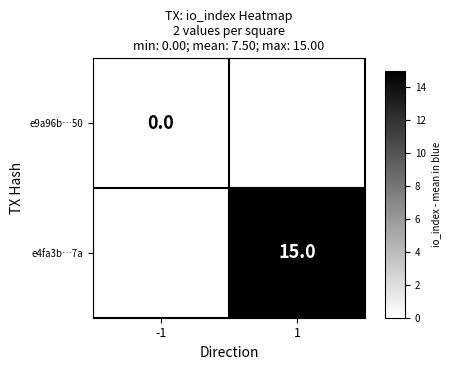

The e4fa3b…7a series shows 15 at 1. True or false?

True